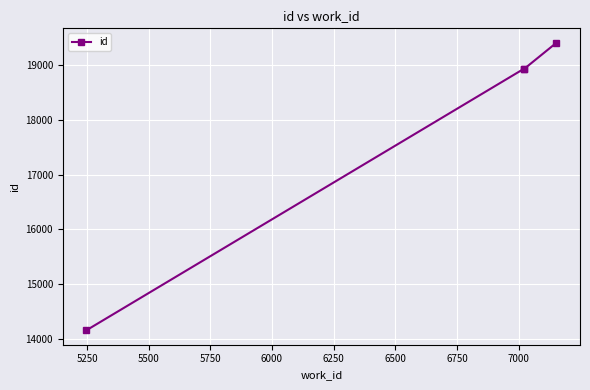

True or false: there are more than 1 points higher than both neighbors.

False